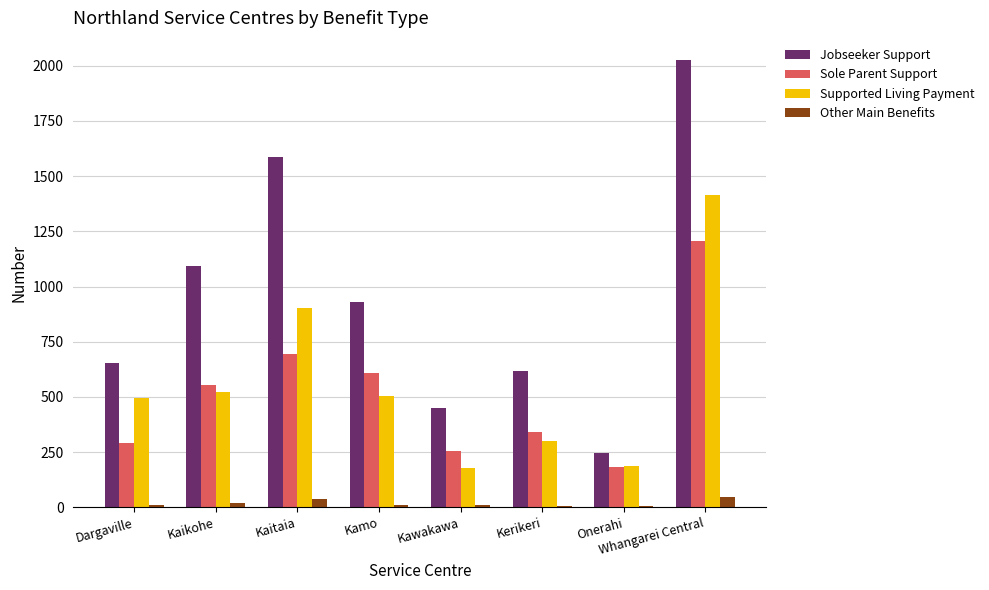

How many distinct data groups are displayed?

4